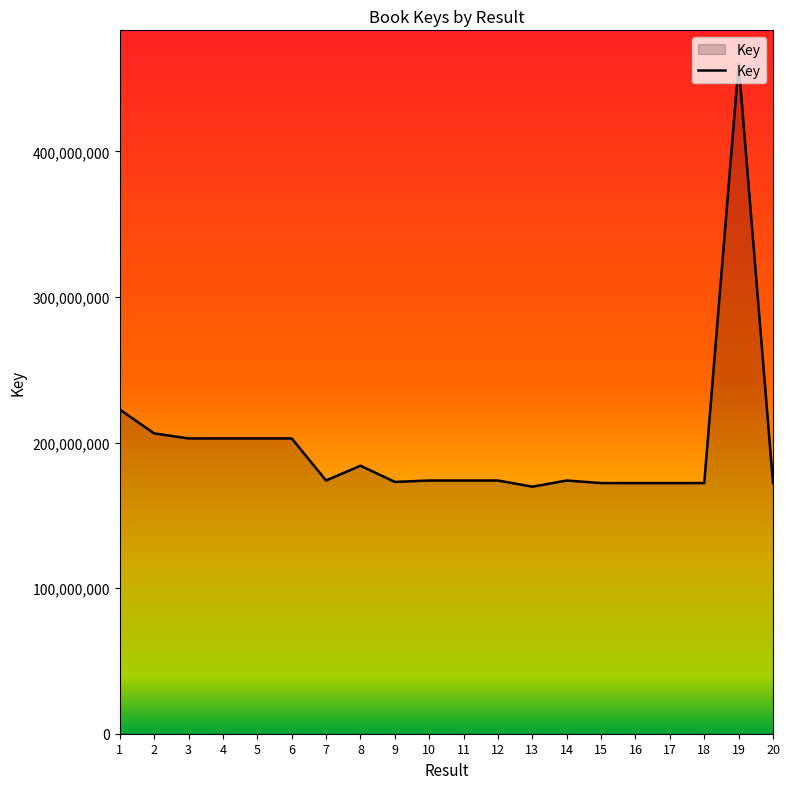

At which label does the data first exceed 173894261?

1